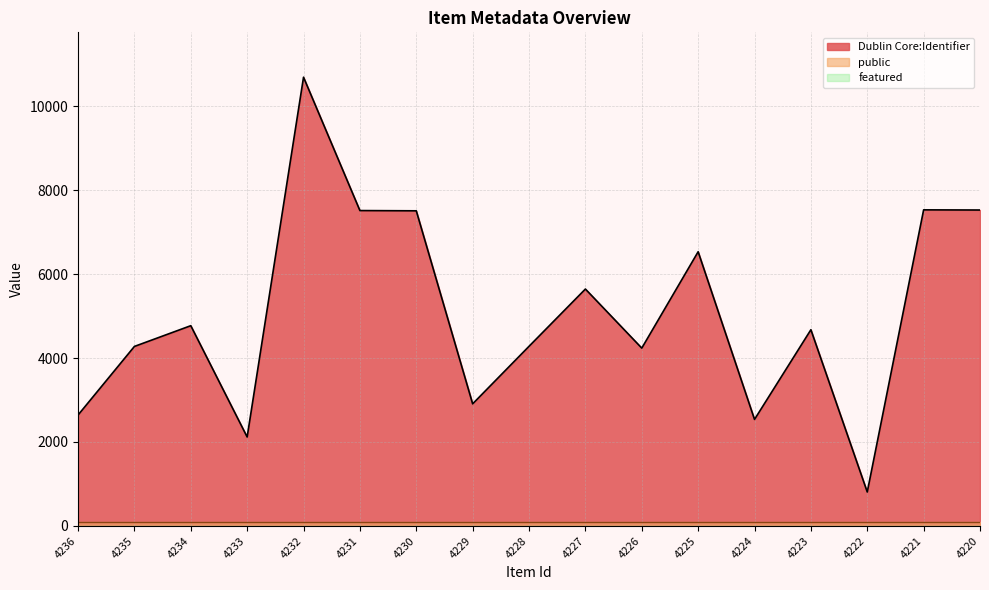

Which series has the largest range (max minus min)?

Dublin Core:Identifier